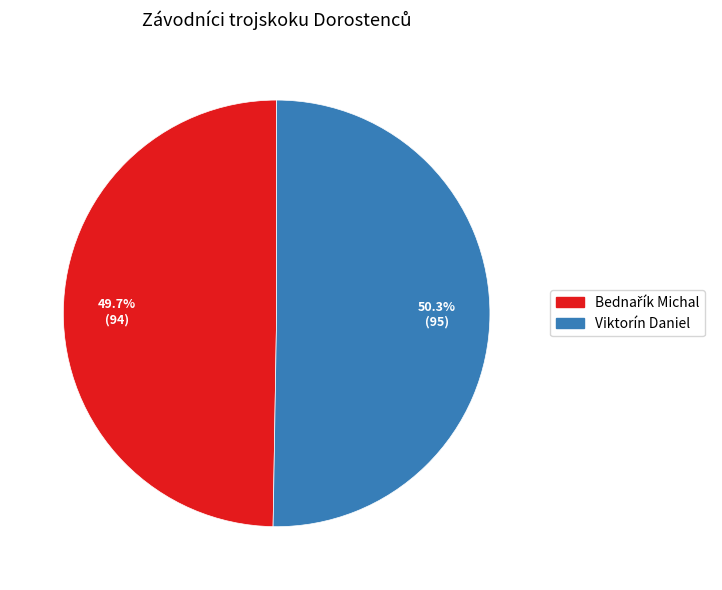

Which category accounts for the majority?

Viktorín Daniel